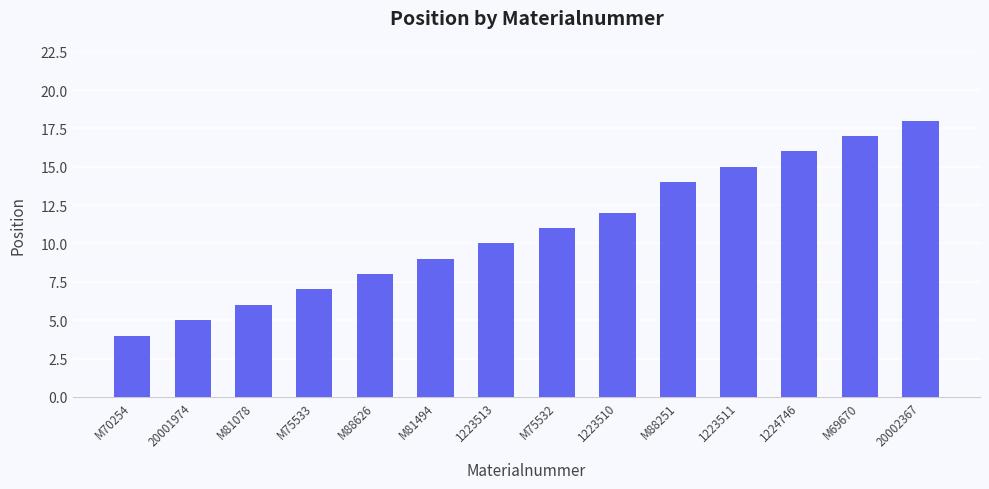

What position from the left is 20002367?

14